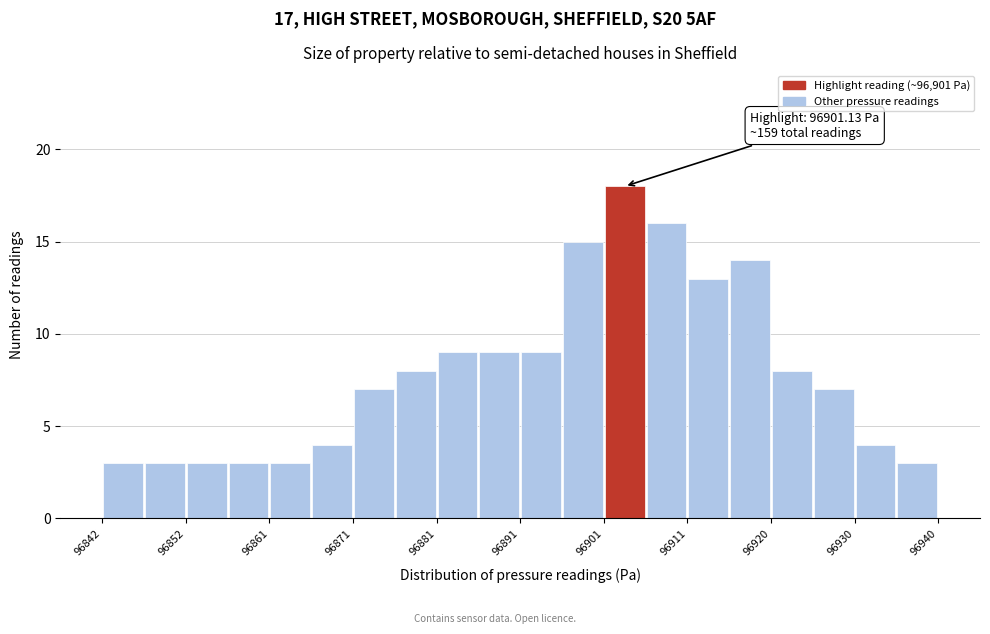

Over which range of the x-axis is the bar tallest?

96901 to 96906